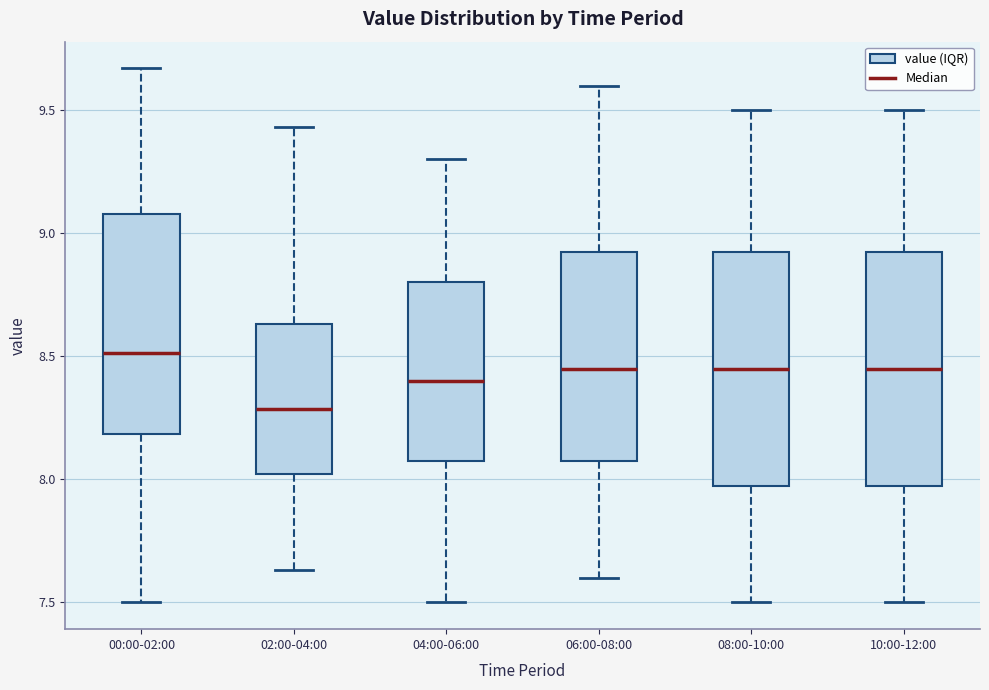

Reading left to right, transcribe this box plot: for each box, give where its median line is, the range the box spans, and where its two whiskers end, as read against the y-axis. The values are not printed on the chart, so give them approximately, as read against the axis.

00:00-02:00: median 8.50, box 8.20 to 9.10, whiskers 7.50 to 9.65
02:00-04:00: median 8.30, box 8.00 to 8.65, whiskers 7.65 to 9.45
04:00-06:00: median 8.40, box 8.10 to 8.80, whiskers 7.50 to 9.30
06:00-08:00: median 8.45, box 8.10 to 8.95, whiskers 7.60 to 9.60
08:00-10:00: median 8.45, box 8.00 to 8.95, whiskers 7.50 to 9.50
10:00-12:00: median 8.45, box 8.00 to 8.95, whiskers 7.50 to 9.50